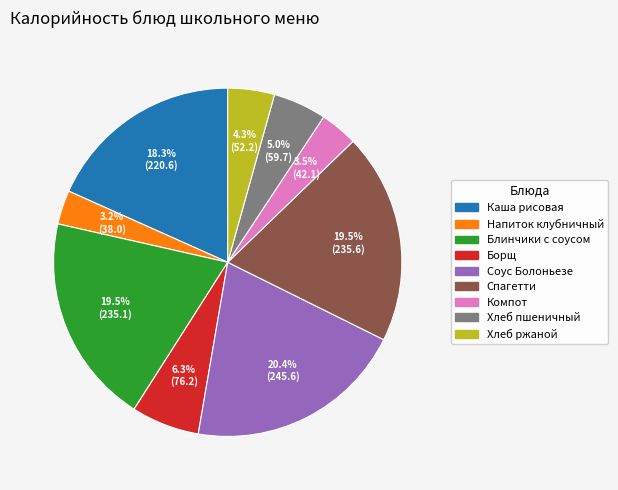

How many slices are in this pie chart?

9